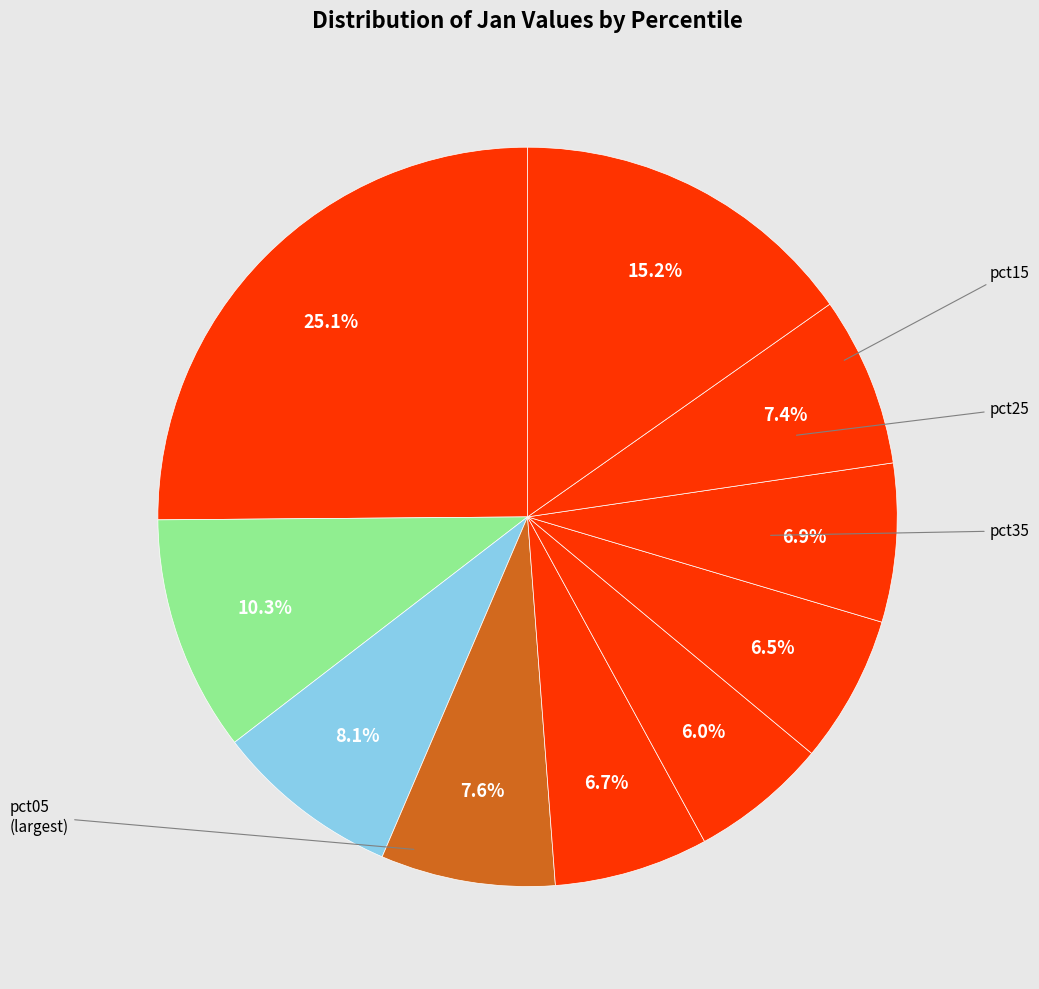

What is the largest slice in the pie chart?

pct05